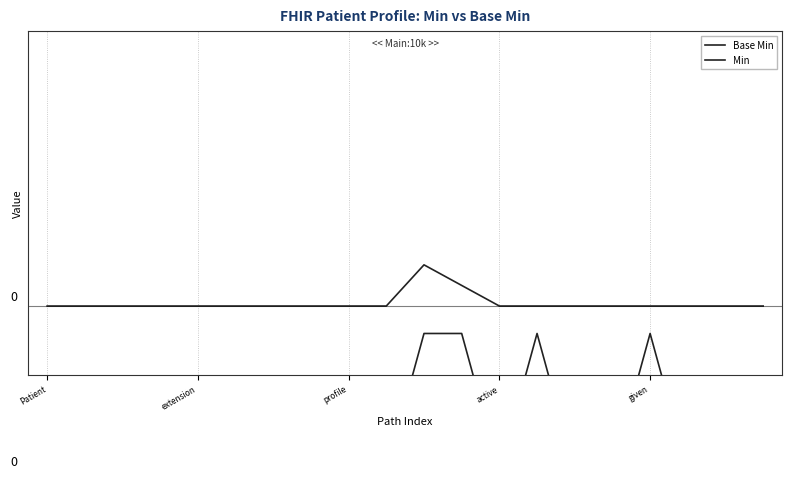

What is the value of the Min point at the 11th from the left?

-0.2